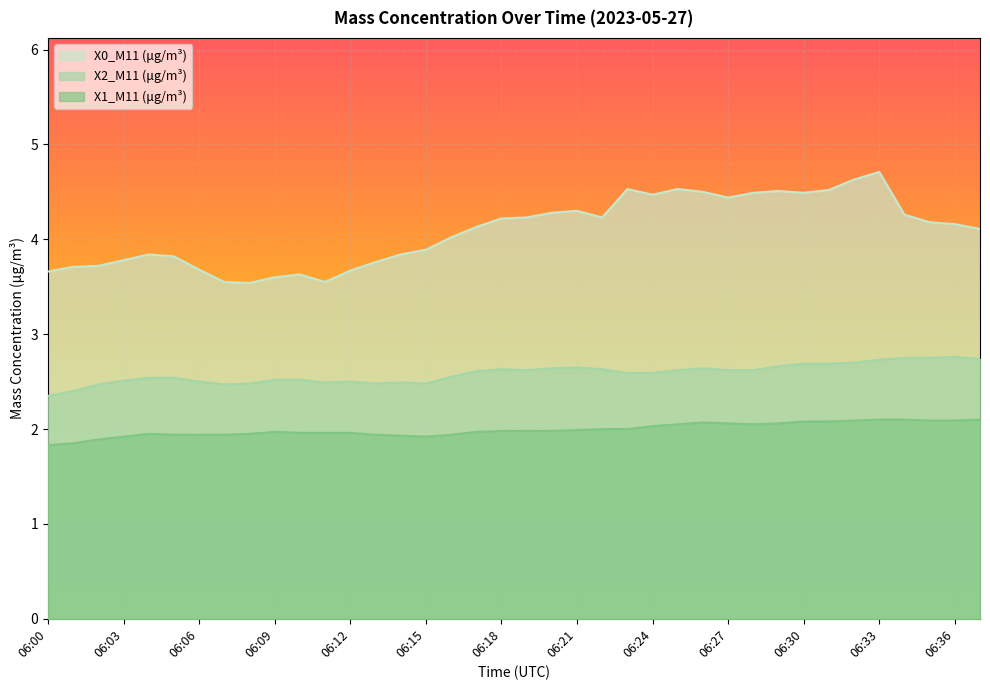

Which series has the largest total across all categories?

X0_M11 (μg/m³)